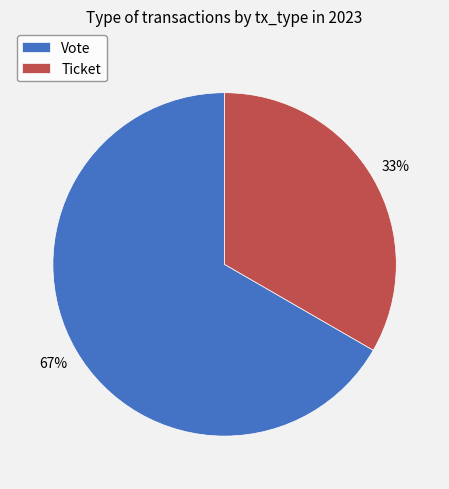

Rank the categories by value from lowest to highest.

Ticket, Vote